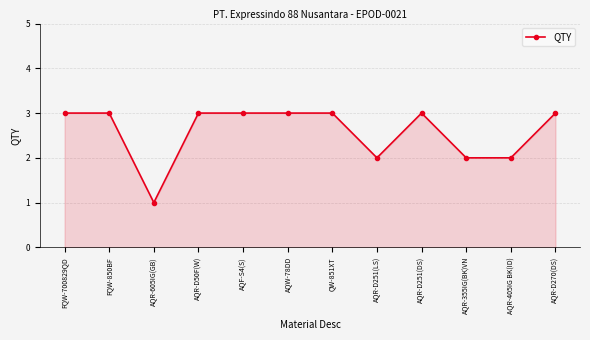

Approximately how many times larger is the value at FQW-700829QD compared to AQR-355IG(BK)VN?

1.5